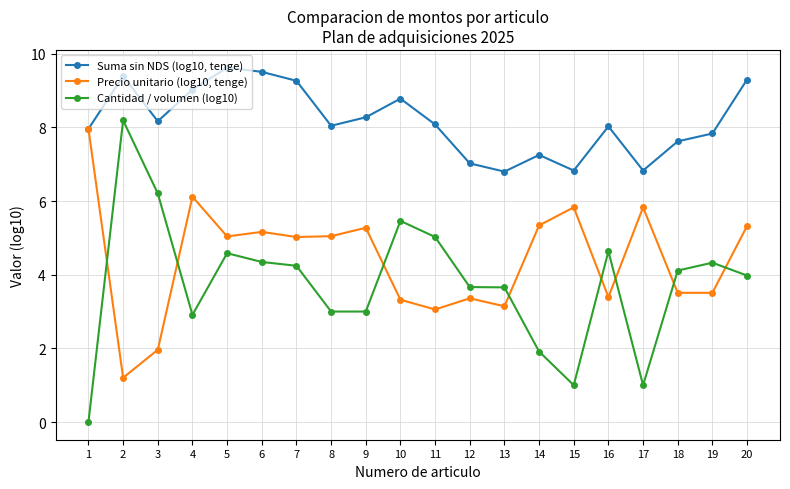

How many values in Cantidad / volumen (log10) are above zero?

19